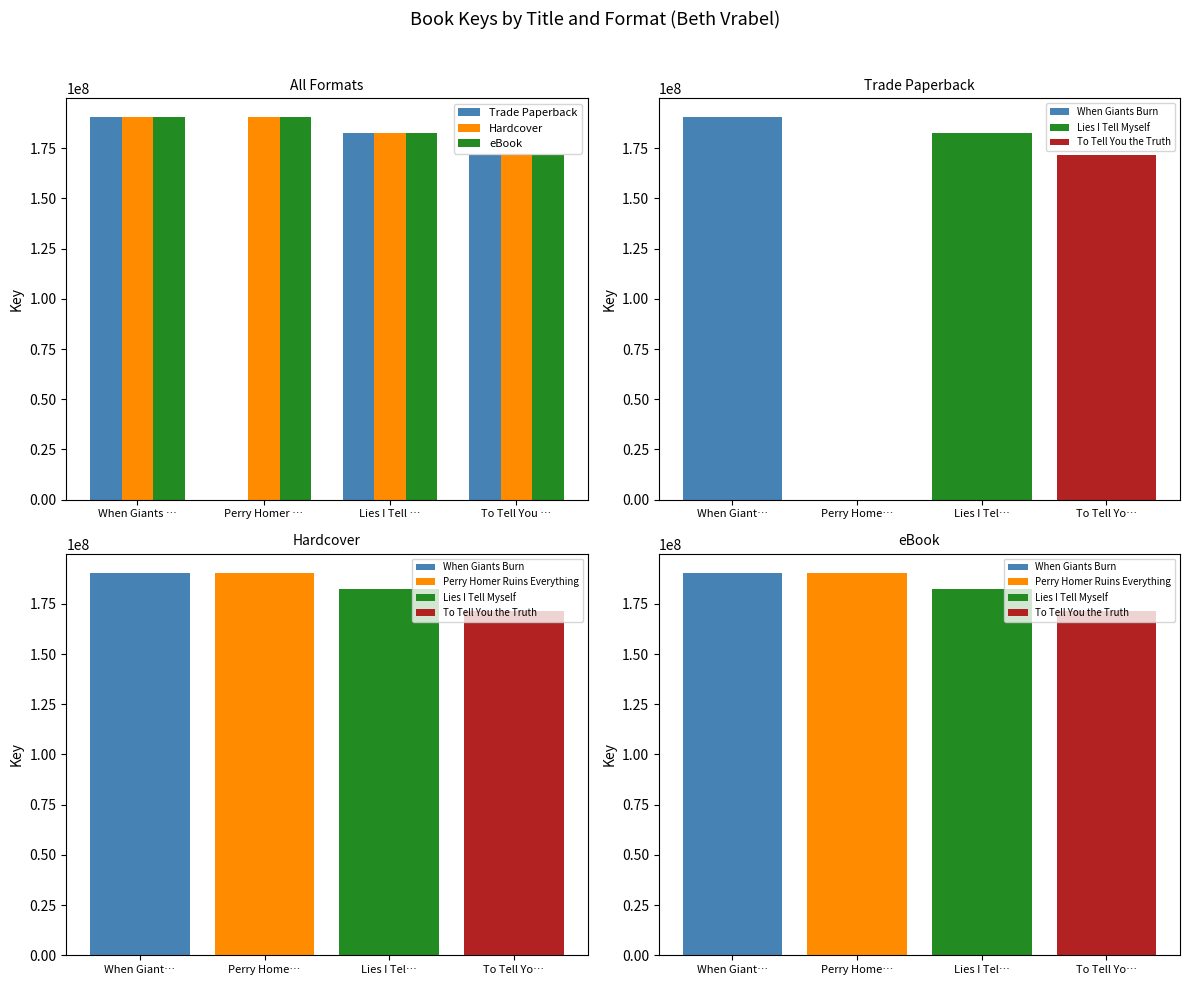

What is the sum of the Trade Paperback values at When Giants … and Lies I Tell …?

372915174